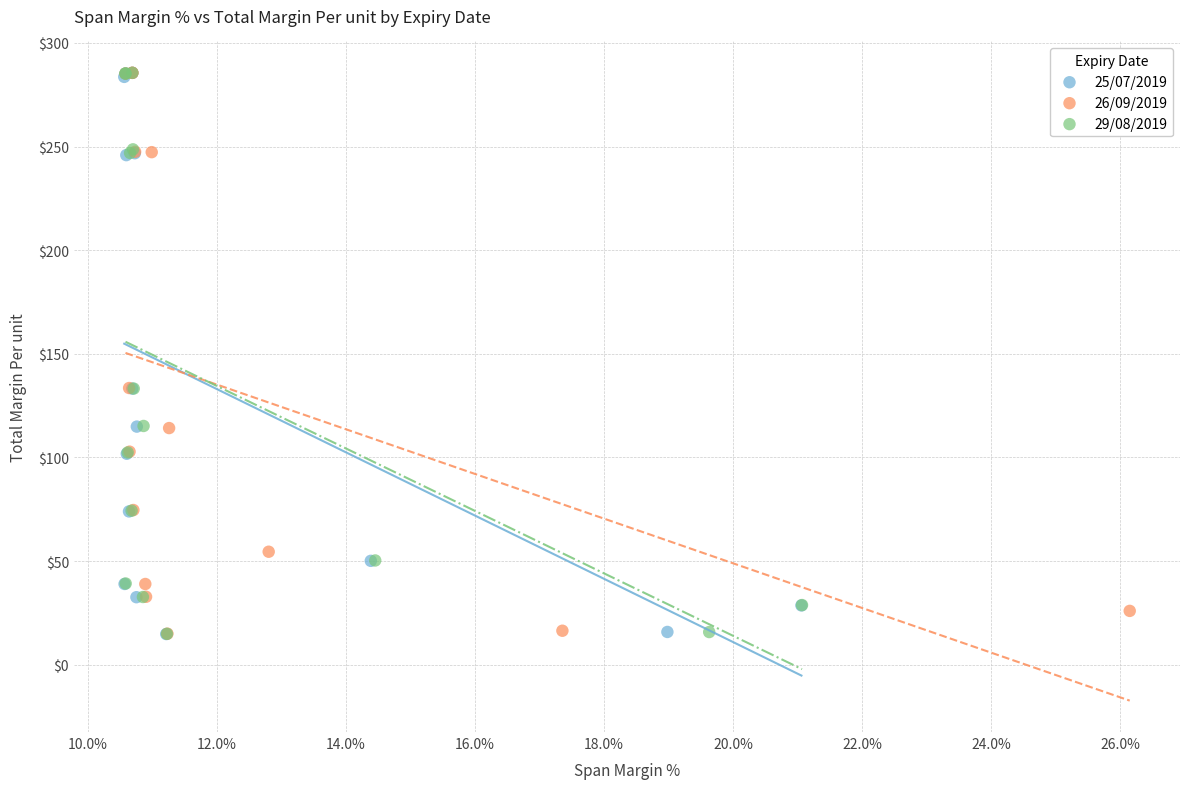

What are all the series names shown in the legend?

25/07/2019, 26/09/2019, 29/08/2019